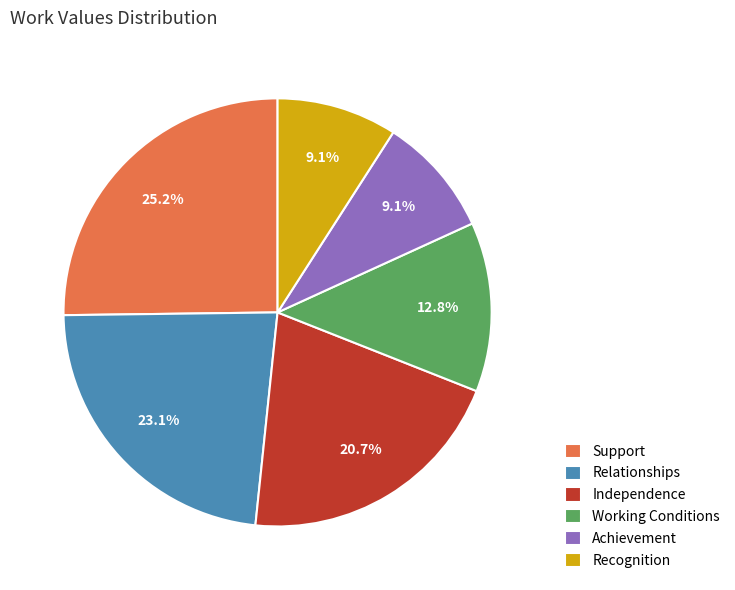

How many segments does this pie chart have?

6